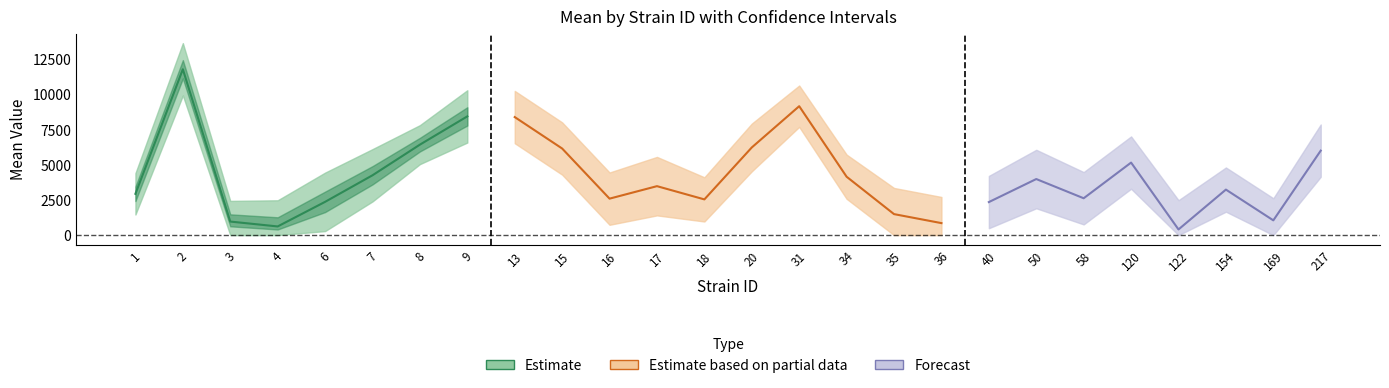

Reading right to left, transcribe all the data shown in this chart.

mean: 217=5995.6	169=1049.1	154=3231.4	122=403.8	120=5147.2	58=2616.6	50=3979.8	40=2345.2	36=852.8	35=1491.6	34=4143.7	31=9148.0	20=6221.2	18=2536.3	17=3475.0	16=2589.2	15=6146.0	13=8376.8	9=8426.0	8=6420.9	7=4246.4	6=2361.0	4=616.8	3=962.9	2=11768.0	1=2930.4
uppercl: 217=7851.4	169=2617.6	154=4799.8	122=2478.6	120=7003.0	58=4472.4	50=6054.6	40=4201.0	36=2708.6	35=3347.4	34=5712.1	31=10615.1	20=7915.2	18=4104.7	17=5549.8	16=4445.0	15=8001.8	13=10232.6	9=10281.8	8=7804.1	7=6102.2	6=4435.8	4=2472.6	3=2430.0	2=13623.8	1=4397.5
lowercl: 217=4139.8	169=0.0	154=1663.0	122=0.0	120=3291.4	58=760.8	50=1904.9	40=489.4	36=0.0	35=0.0	34=2575.3	31=7680.9	20=4527.1	18=967.9	17=1400.2	16=733.4	15=4290.2	13=6521.0	9=6570.2	8=5037.7	7=2390.6	6=286.2	4=0.0	3=0.0	2=9912.2	1=1463.3